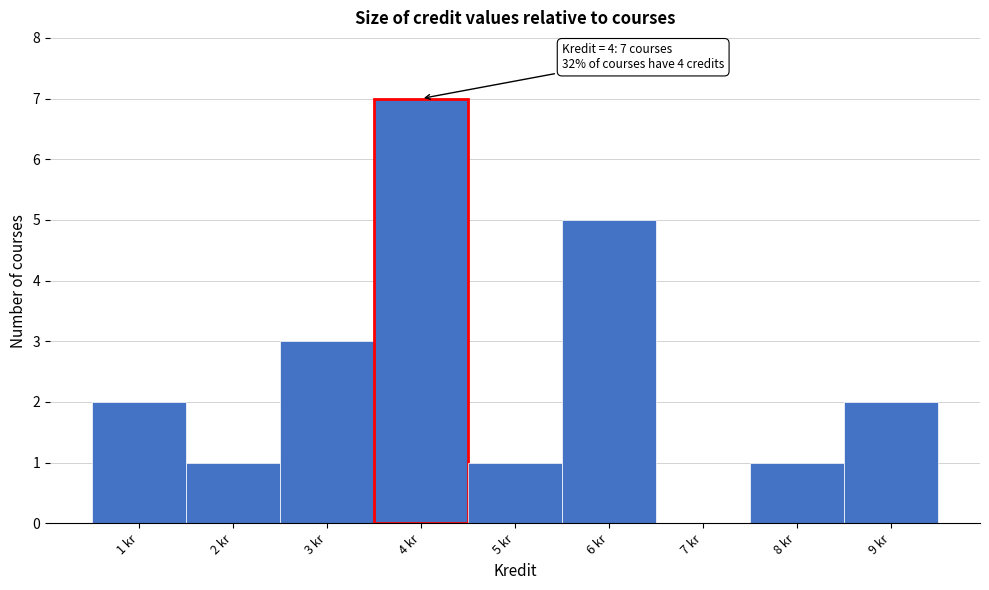

Over which range of the x-axis is the bar tallest?

3.5 to 4.5